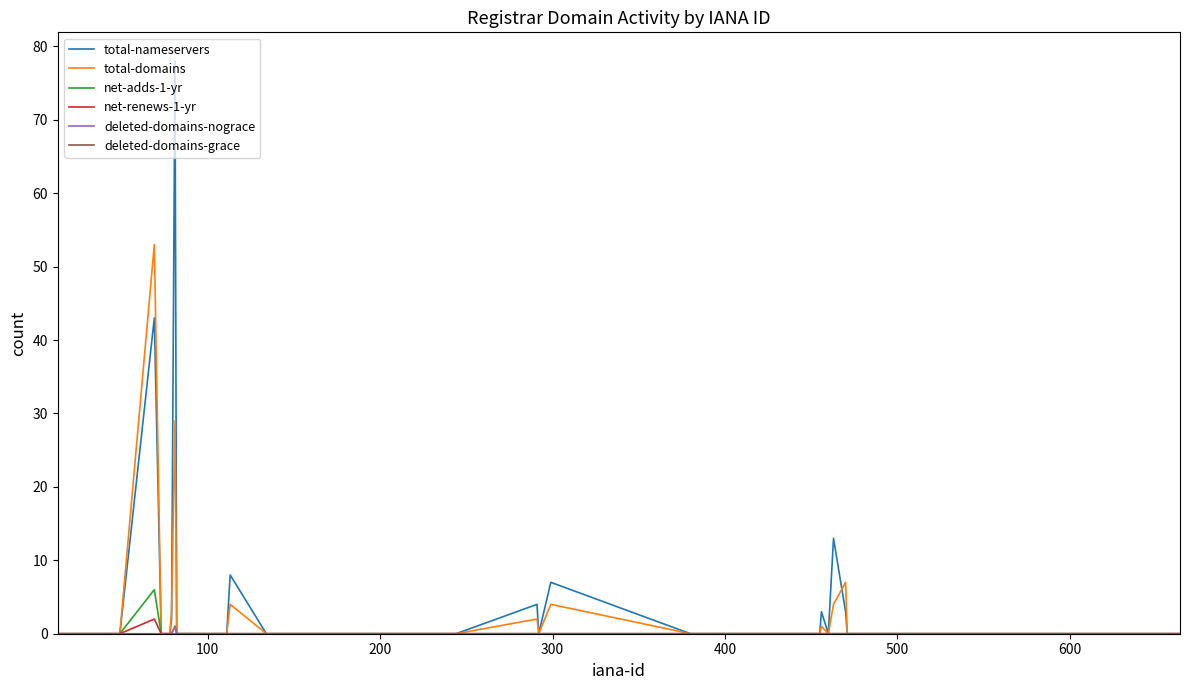

Which series has the widest spread of values?

total-nameservers